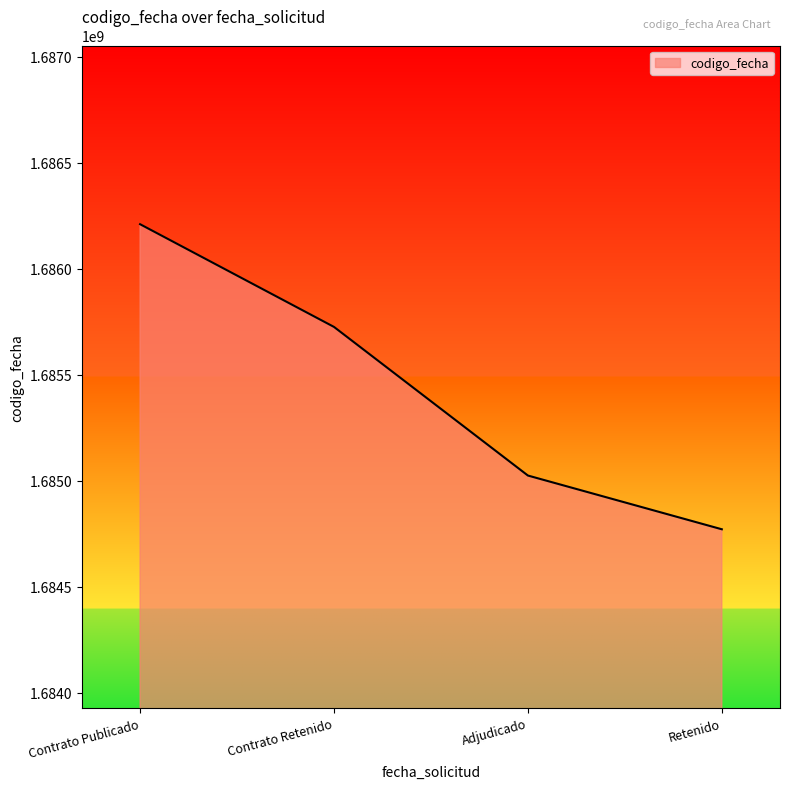

What is the average value?

1685432518